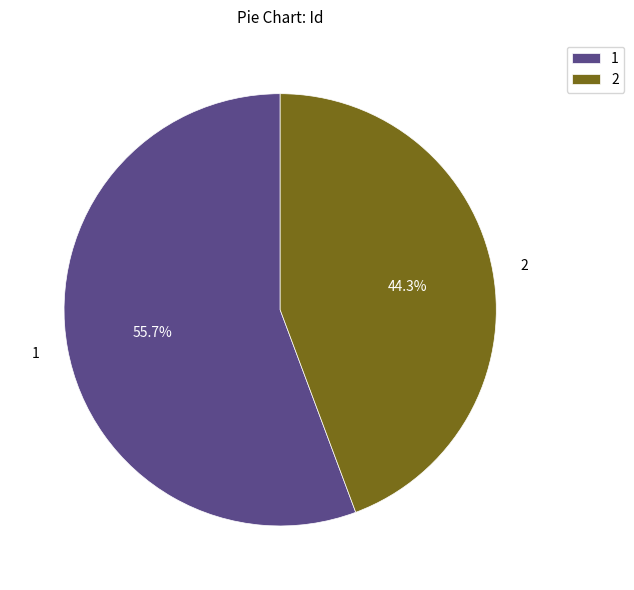

Combined, do 1 and 2 account for over 50%?

Yes